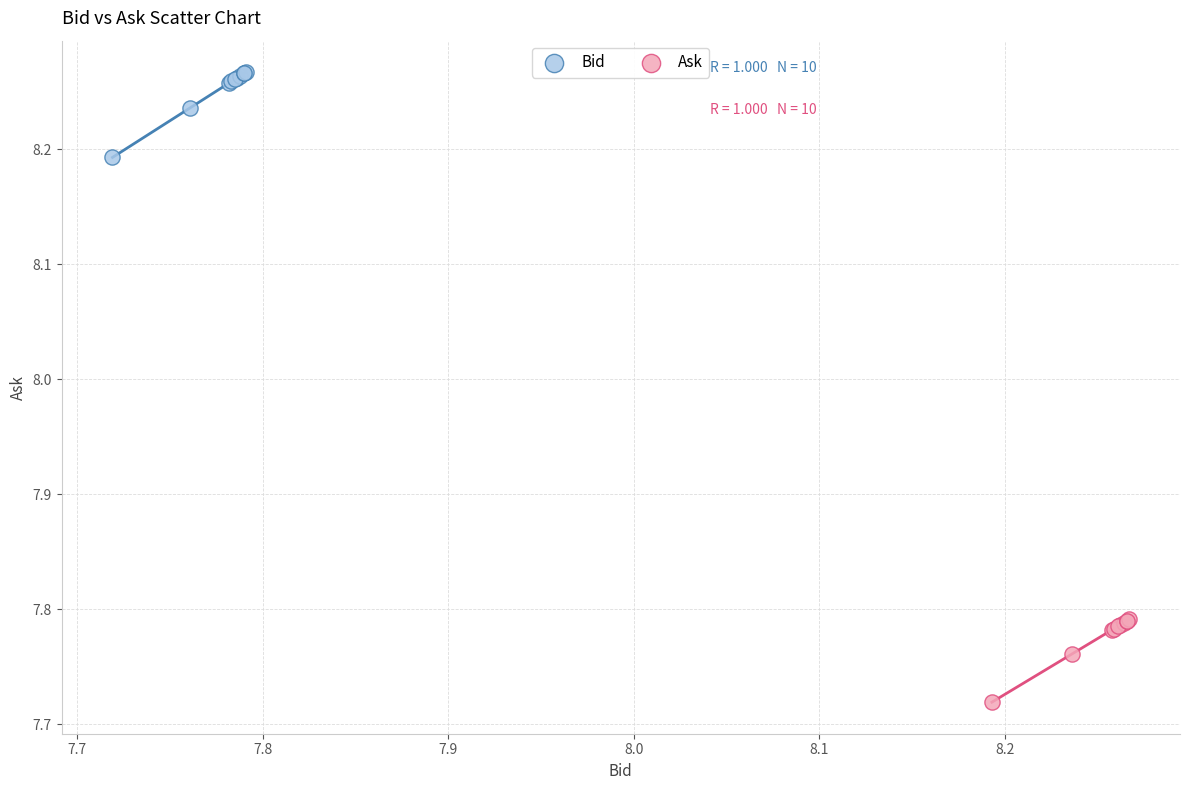

Which series has the widest spread of Y values?

Bid